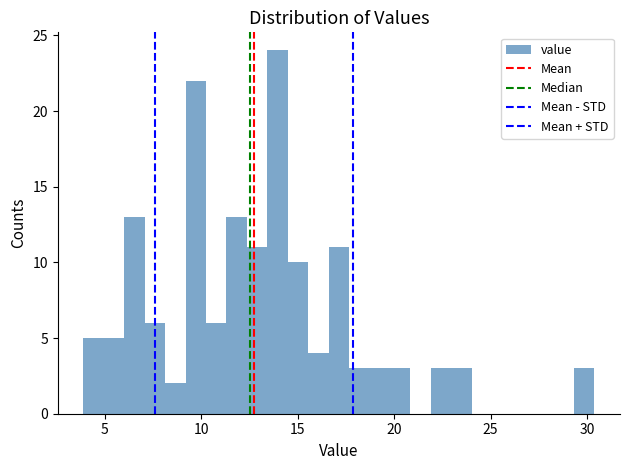

Around what value on the x-axis is the tallest bar? Give the approximate position of its centre, as read against the axis.

14.0